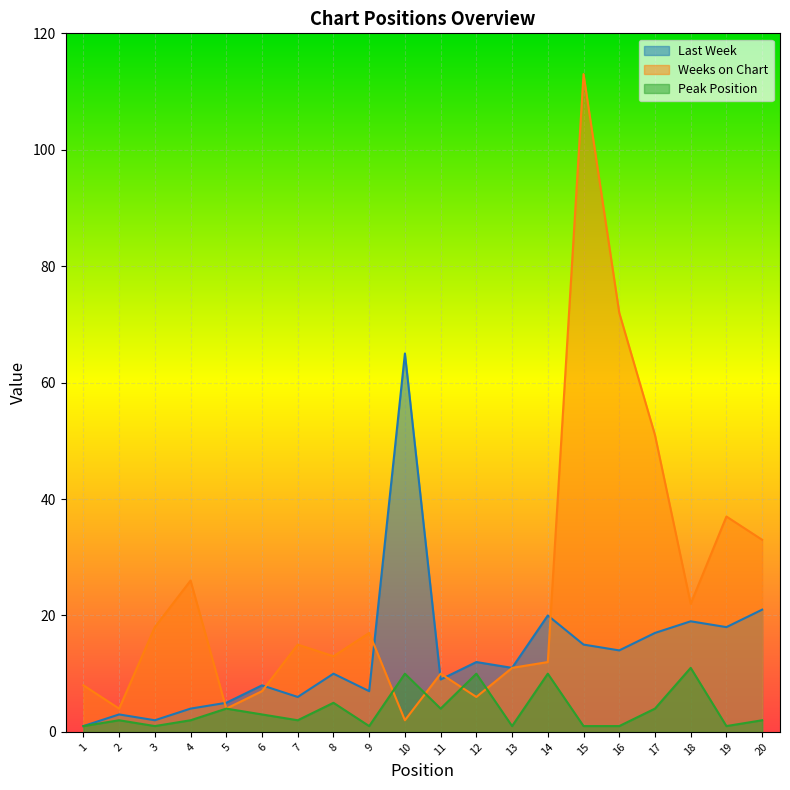

Is the value of Weeks on Chart at 19 greater than the value of Last Week at 7?

Yes